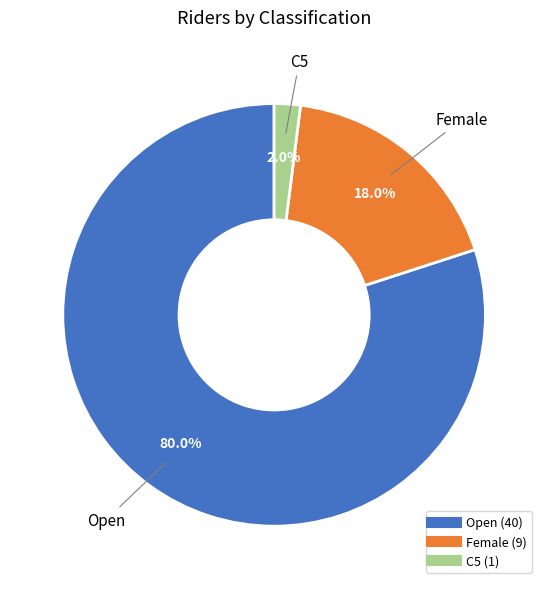

What is the smallest slice in the pie chart?

C5